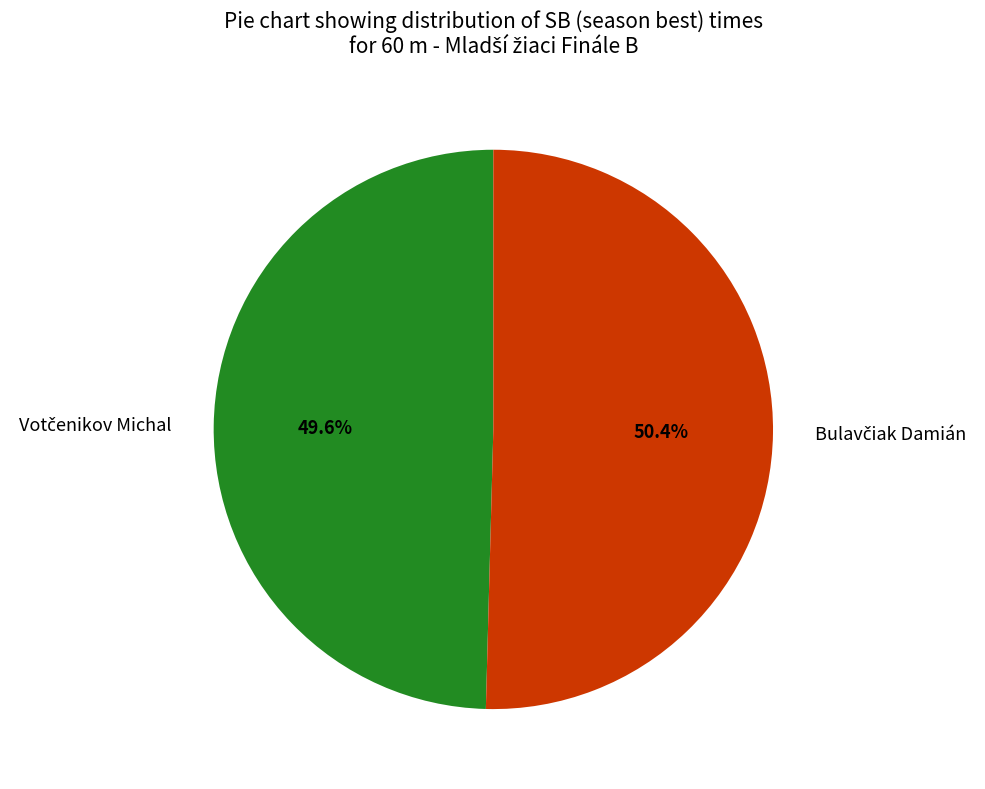

How many slices are in this pie chart?

2